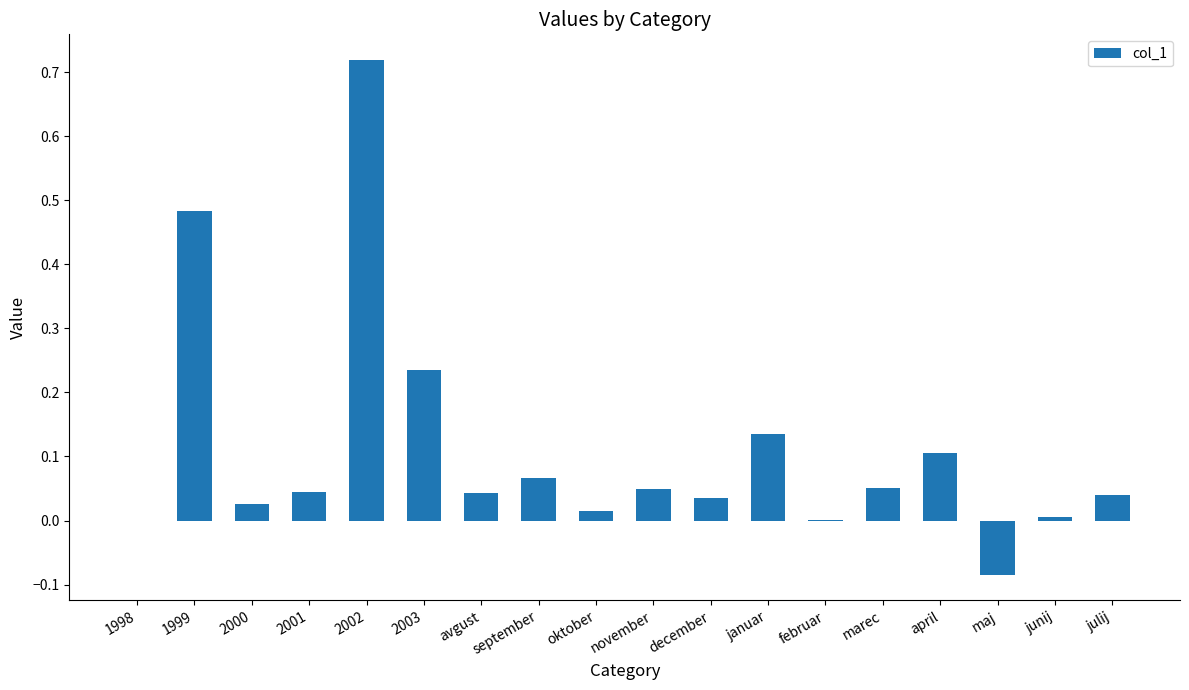

The value at 1999 is 0.2. True or false?

False